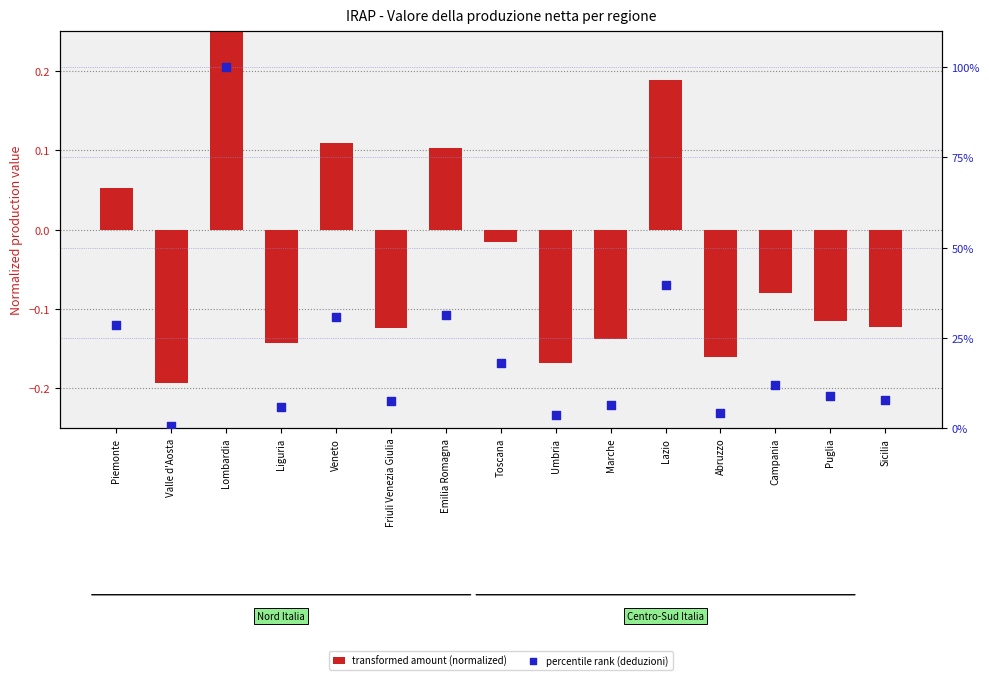

Which series has the largest total across all categories?

percentile rank (deduzioni)